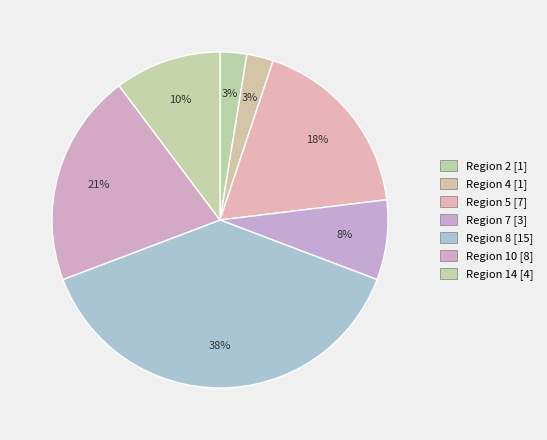

Count the number of slices in the pie.

7